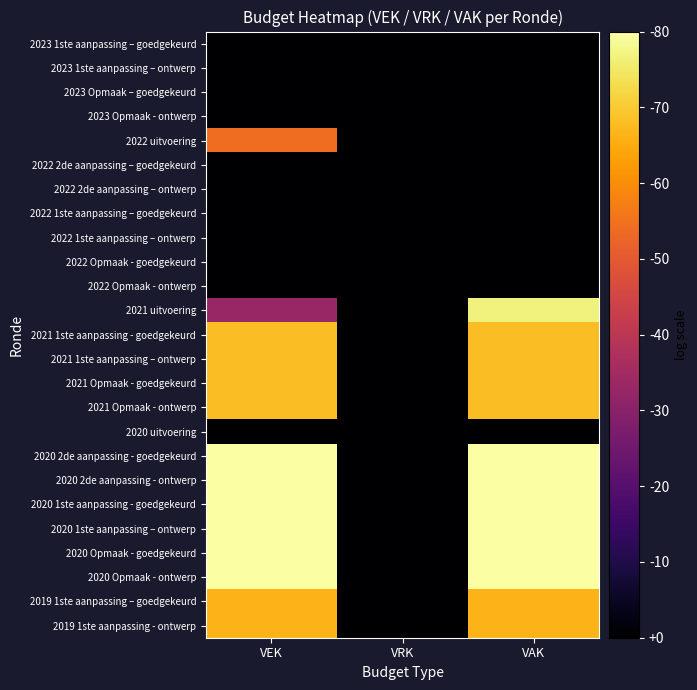

Reading left to right, transcribe all the data shown in this chart.

2023 1ste aanpassing – goedgekeurd: VEK=0.0	VRK=0.0	VAK=0.0
2023 1ste aanpassing – ontwerp: VEK=0.0	VRK=0.0	VAK=0.0
2023 Opmaak – goedgekeurd: VEK=0.0	VRK=0.0	VAK=0.0
2023 Opmaak - ontwerp: VEK=0.0	VRK=0.0	VAK=0.0
2022 uitvoering: VEK=2.8	VRK=0.0	VAK=0.0
2022 2de aanpassing – goedgekeurd: VEK=0.0	VRK=0.0	VAK=0.0
2022 2de aanpassing – ontwerp: VEK=0.0	VRK=0.0	VAK=0.0
2022 1ste aanpassing – goedgekeurd: VEK=0.0	VRK=0.0	VAK=0.0
2022 1ste aanpassing – ontwerp: VEK=0.0	VRK=0.0	VAK=0.0
2022 Opmaak - goedgekeurd: VEK=0.0	VRK=0.0	VAK=0.0
2022 Opmaak - ontwerp: VEK=0.0	VRK=0.0	VAK=0.0
2021 uitvoering: VEK=1.7	VRK=0.0	VAK=3.9
2021 1ste aanpassing - goedgekeurd: VEK=3.5	VRK=0.0	VAK=3.5
2021 1ste aanpassing – ontwerp: VEK=3.5	VRK=0.0	VAK=3.5
2021 Opmaak - goedgekeurd: VEK=3.5	VRK=0.0	VAK=3.5
2021 Opmaak - ontwerp: VEK=3.5	VRK=0.0	VAK=3.5
2020 uitvoering: VEK=0.0	VRK=0.0	VAK=0.0
2020 2de aanpassing - goedgekeurd: VEK=4.1	VRK=0.0	VAK=4.1
2020 2de aanpassing - ontwerp: VEK=4.1	VRK=0.0	VAK=4.1
2020 1ste aanpassing - goedgekeurd: VEK=4.1	VRK=0.0	VAK=4.1
2020 1ste aanpassing – ontwerp: VEK=4.1	VRK=0.0	VAK=4.1
2020 Opmaak - goedgekeurd: VEK=4.1	VRK=0.0	VAK=4.1
2020 Opmaak - ontwerp: VEK=4.1	VRK=0.0	VAK=4.1
2019 1ste aanpassing – goedgekeurd: VEK=3.4	VRK=0.0	VAK=3.4
2019 1ste aanpassing - ontwerp: VEK=3.4	VRK=0.0	VAK=3.4